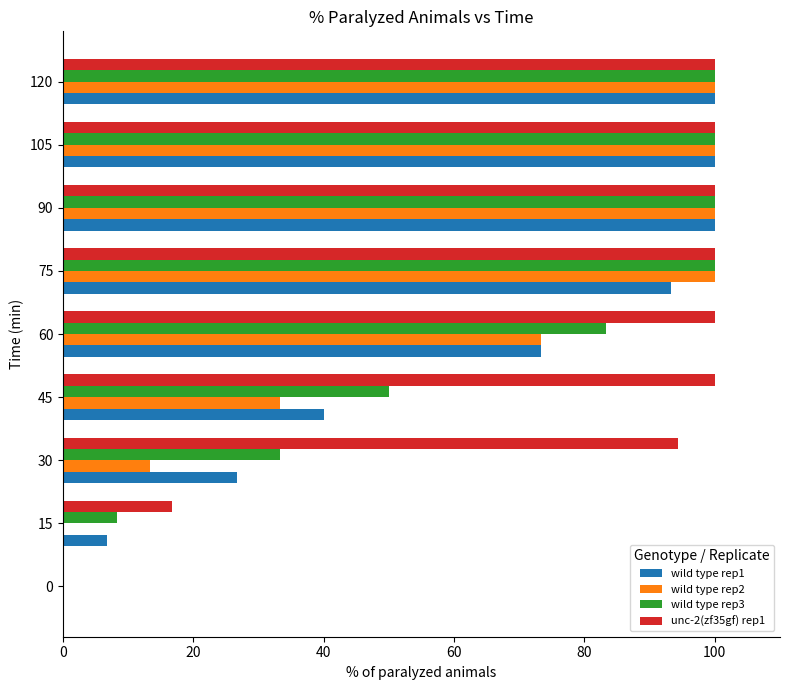

Which series has the largest total across all categories?

unc-2(zf35gf) rep1